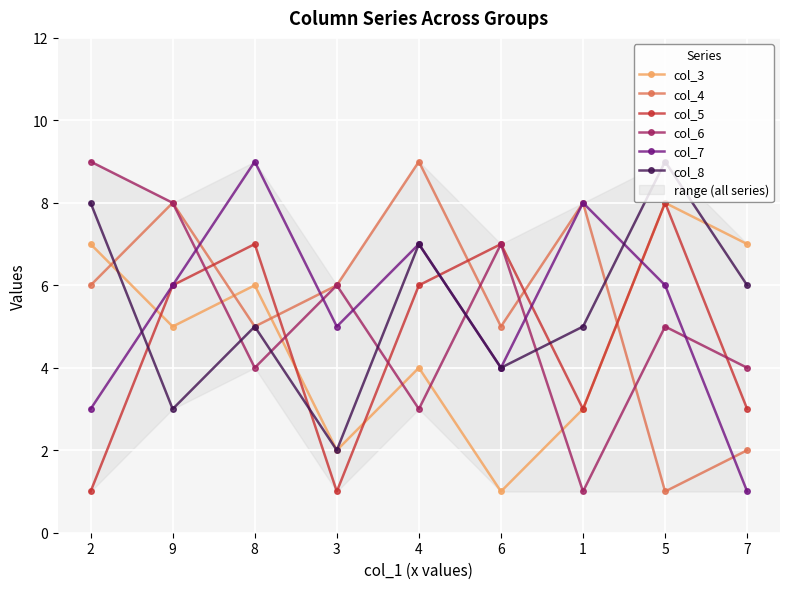

List the series in order of their peak value, lowest first.

col_3, col_5, col_4, col_6, col_7, col_8